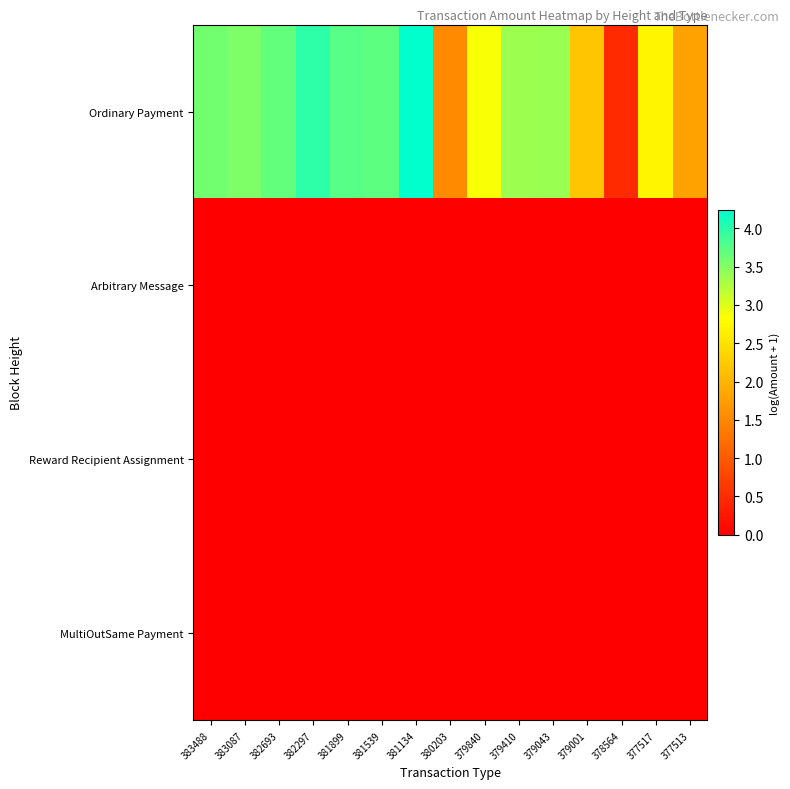

Which series changed the most between 383087 and 382297?

Ordinary Payment